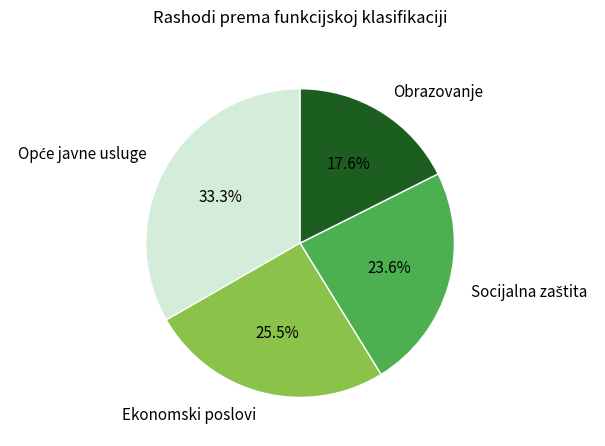

To the nearest percent, what is the average slice percentage?

25%